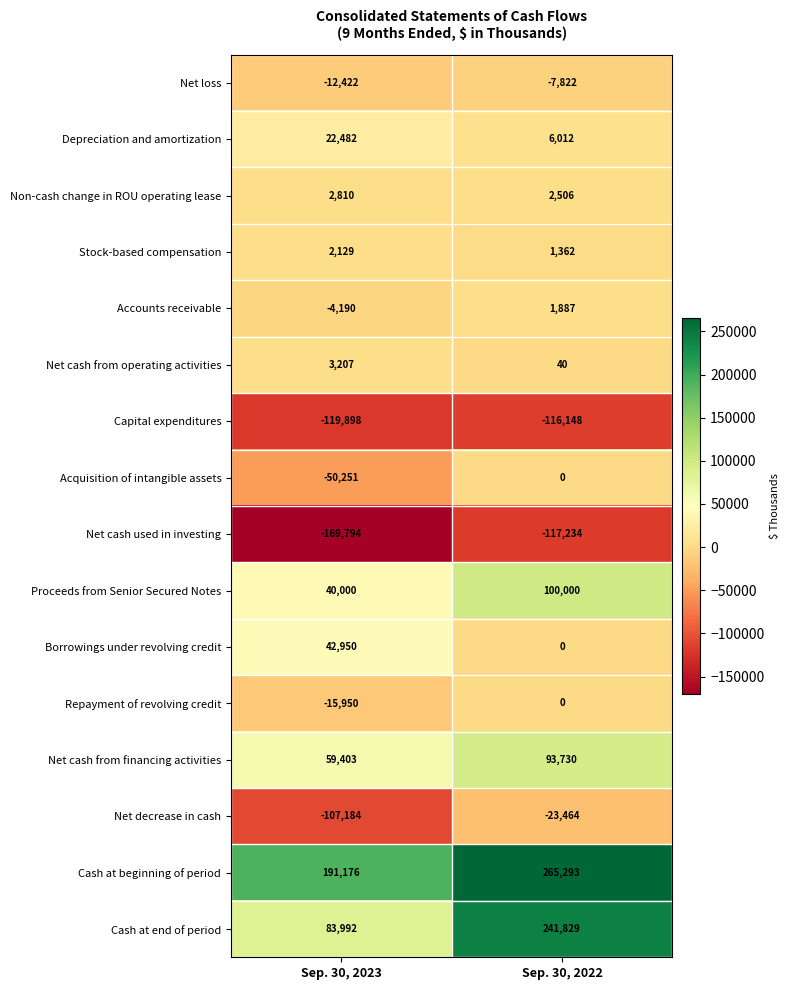

At which label is Accounts receivable closest to -1151?

Sep. 30, 2022